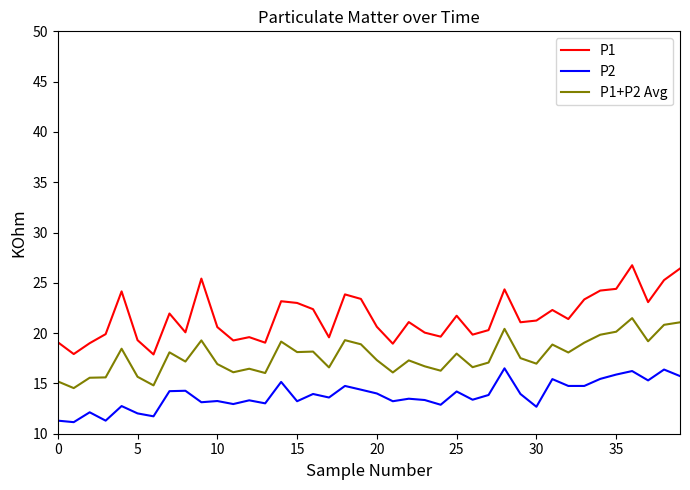

List the series in order of their overall mean, highest first.

P1, P1+P2 Avg, P2